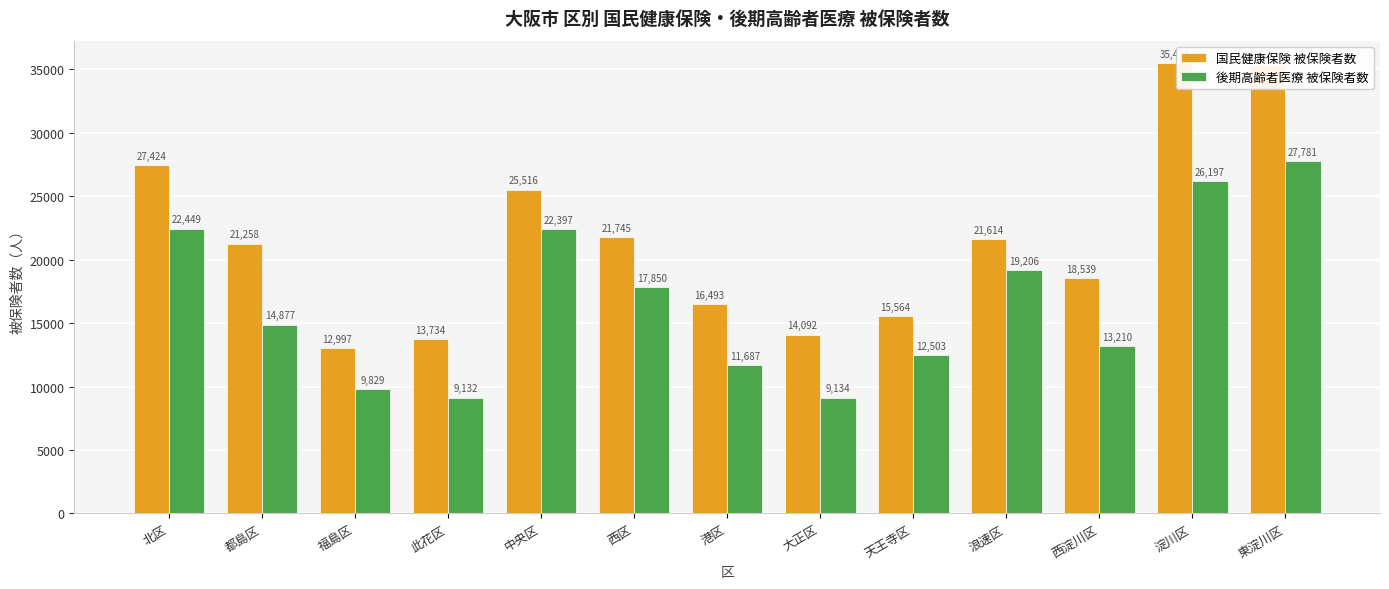

Is the value of 後期高齢者医療 被保険者数 at 浪速区 greater than the value of 国民健康保険 被保険者数 at 大正区?

Yes